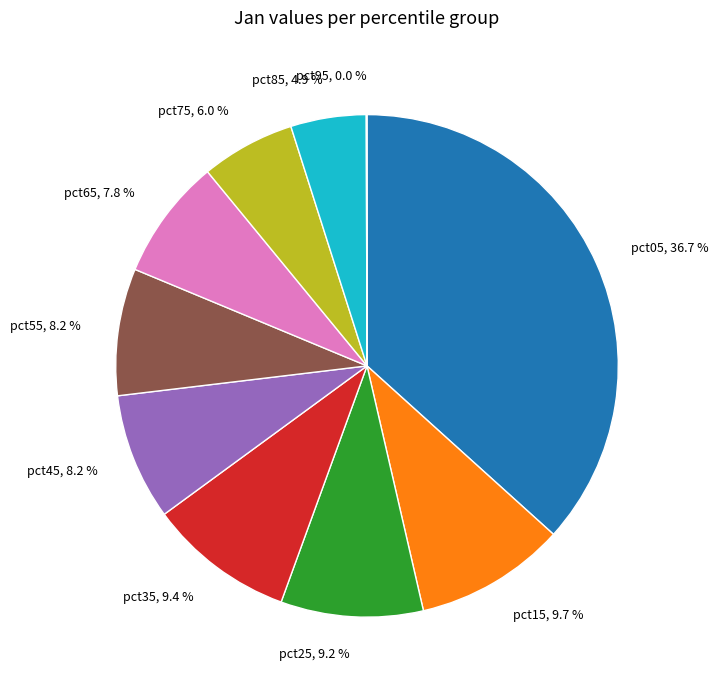

Approximately how many times larger is the value at pct15, 9.7 % compared to pct45, 8.2 %?

1.2